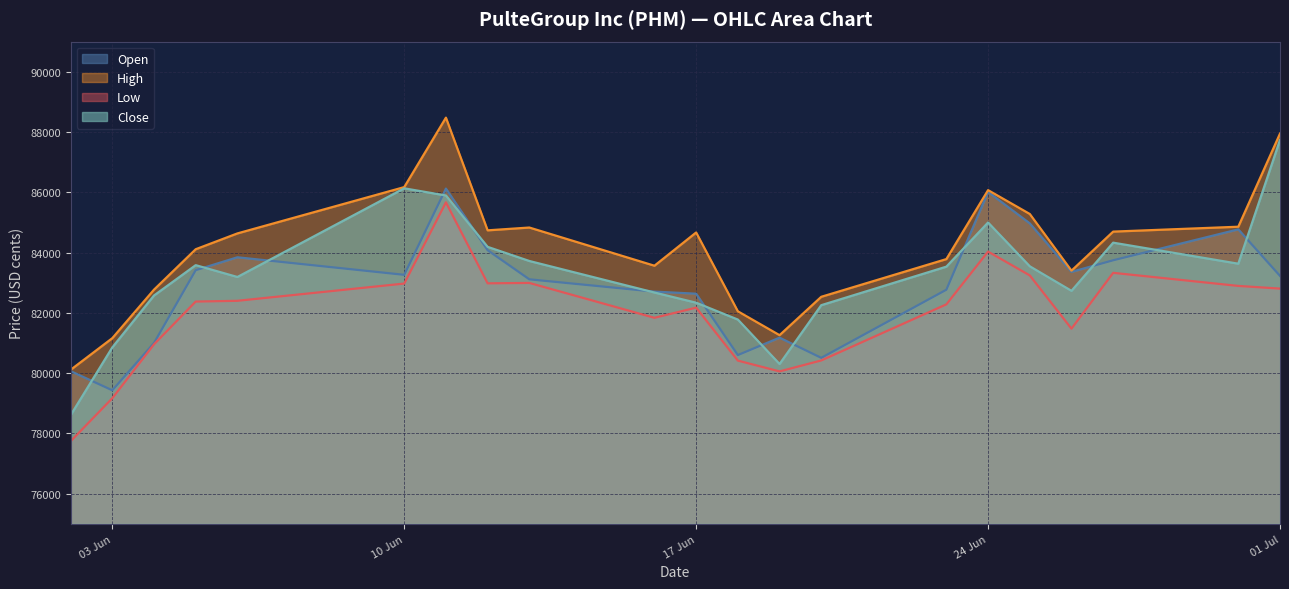

What is the difference between the Close values at 12.06.2025 and 06.06.2025?

1000